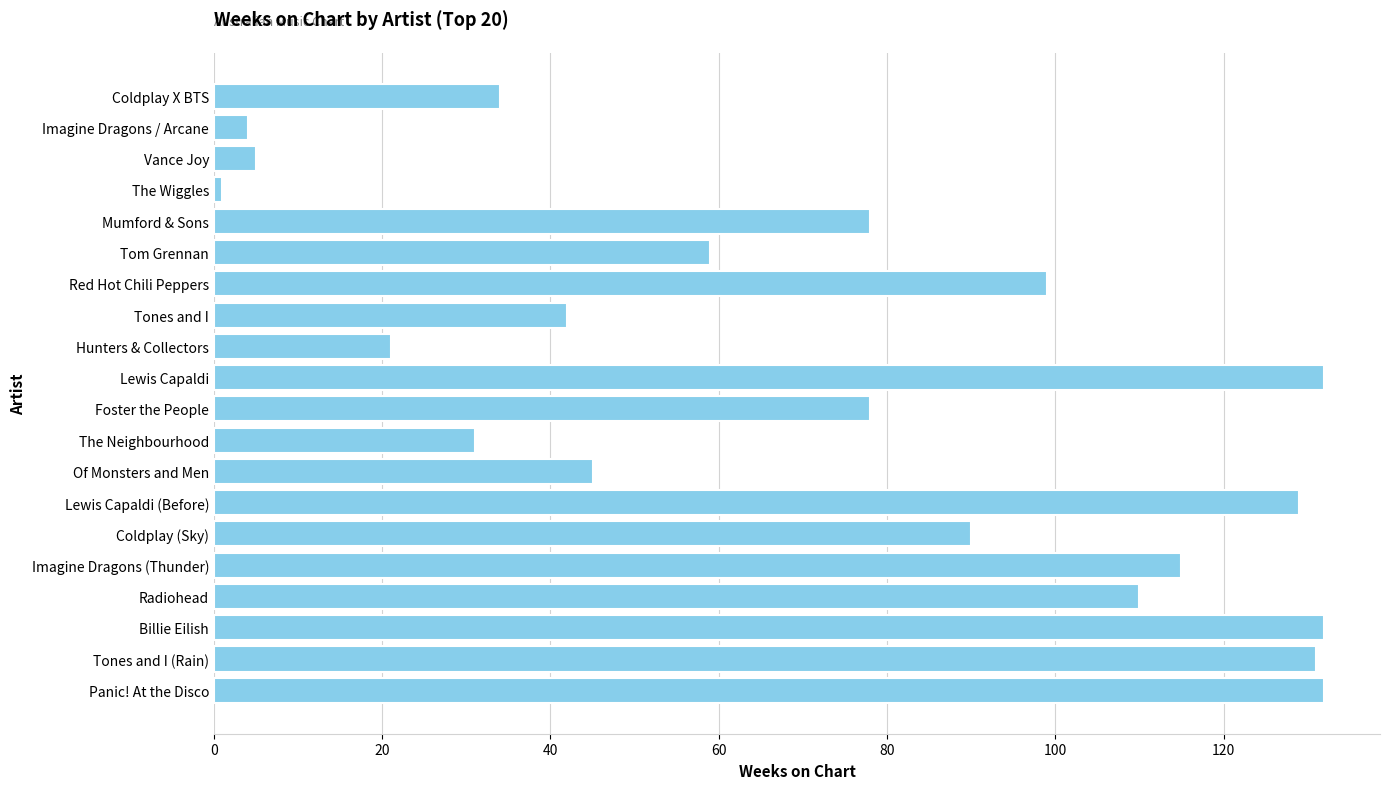

At which label is the value closest to 66?

Tom Grennan